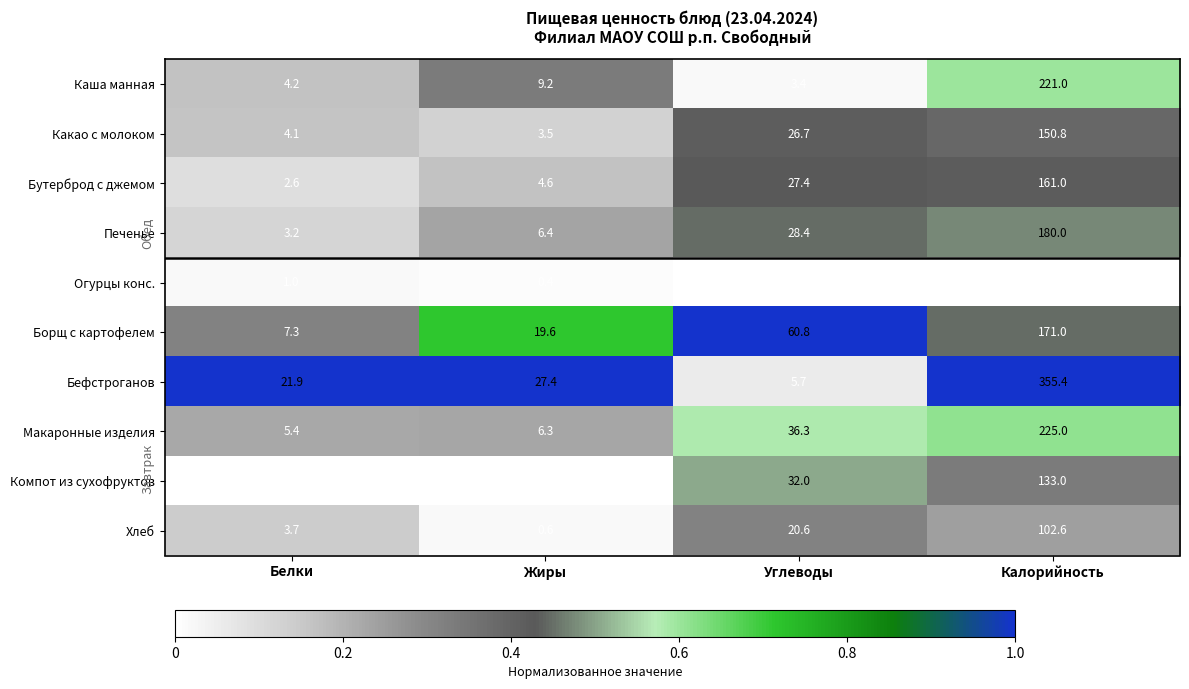

At which category does the chart reach its minimum across all series?

Жиры